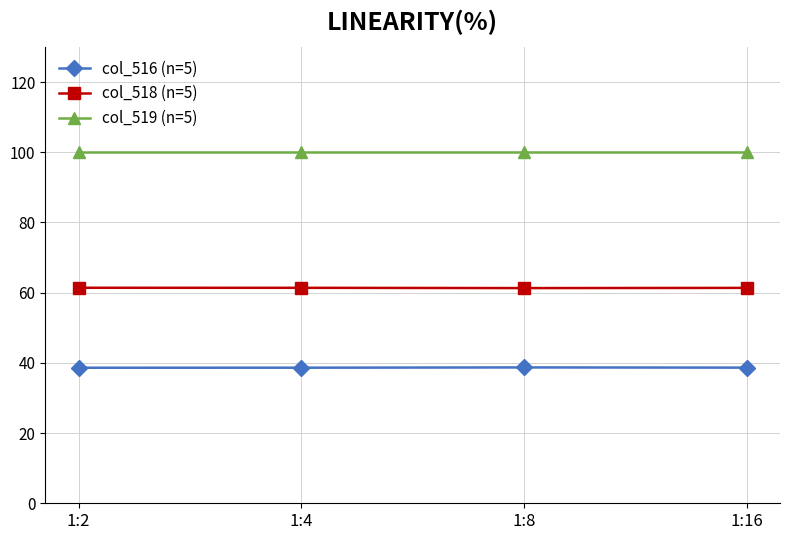

True or false: col_518 (n=5) and col_519 (n=5) cross at least once.

False